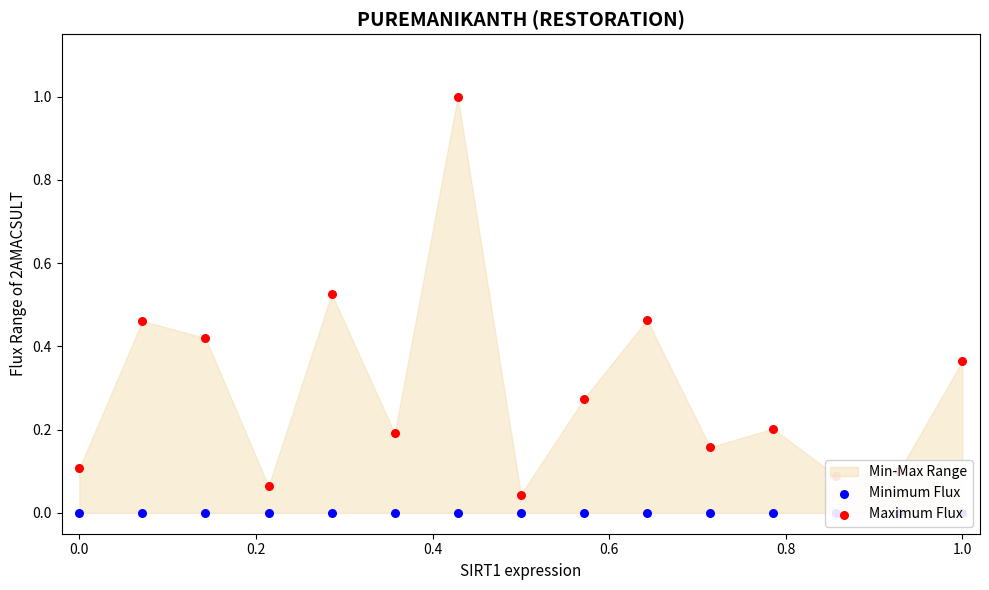

Which series reaches the minimum Y coordinate?

Minimum Flux